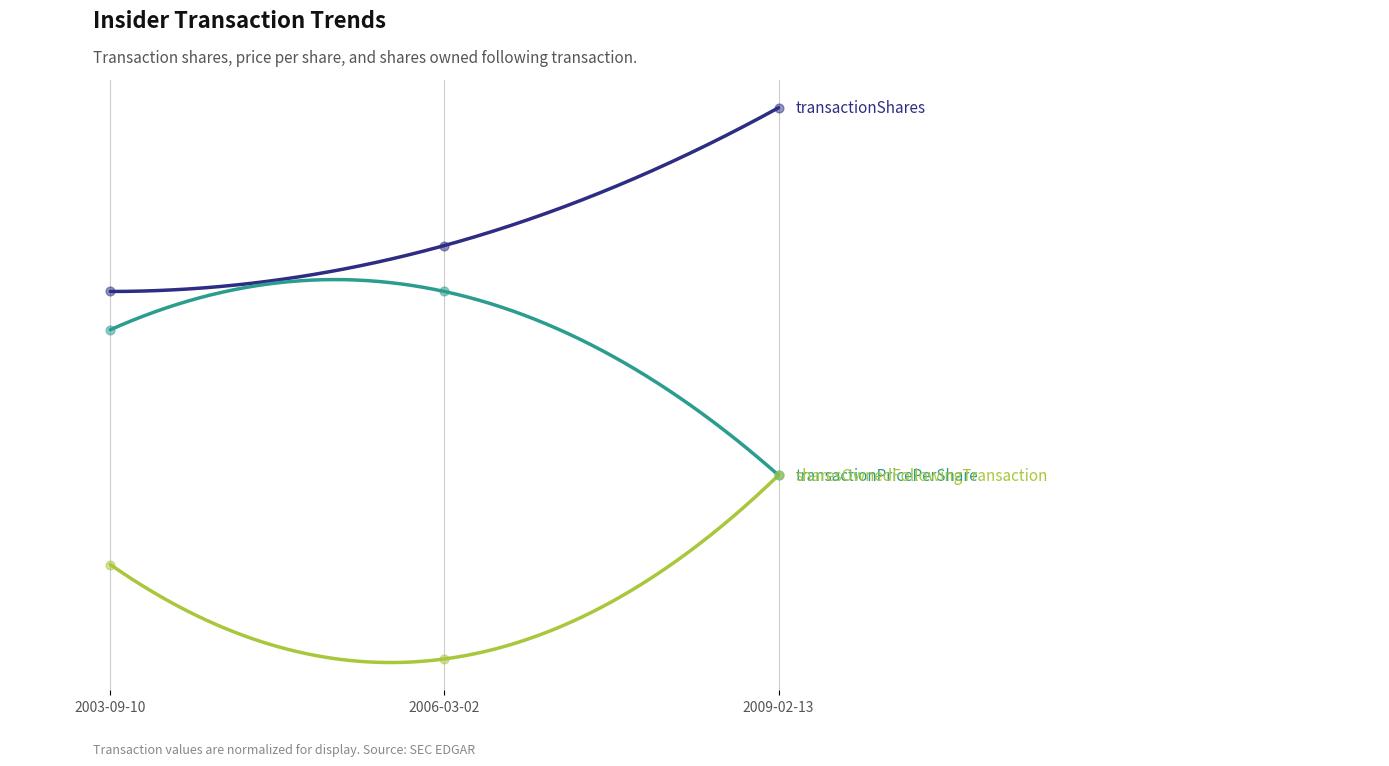

At how many categories does at least one series exceed 0?

3